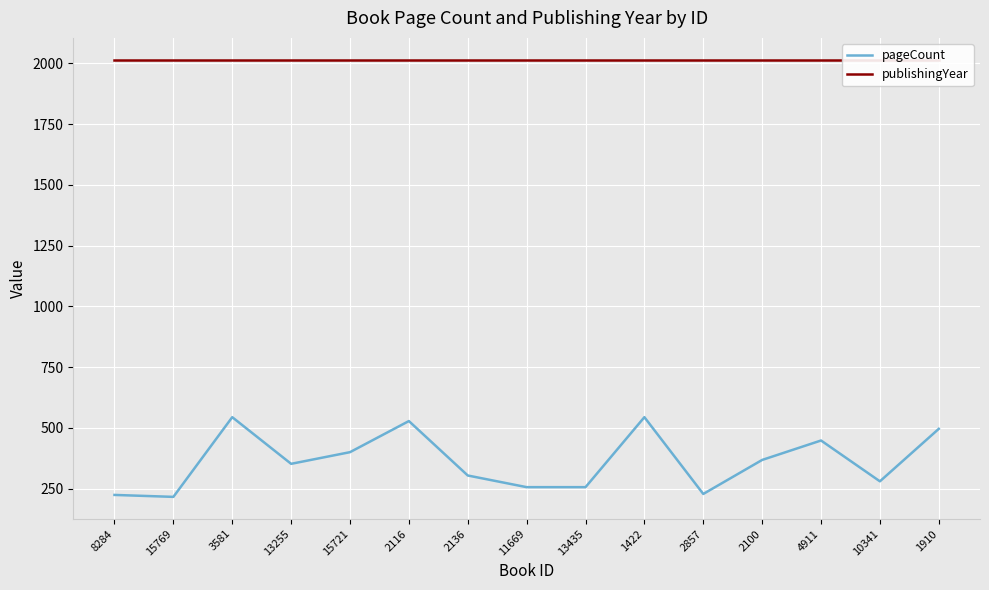

Reading left to right, what are all the values shown in this chart?

pageCount: 224	216	544	352	400	528	304	256	256	544	228	368	448	280	496
publishingYear: 2015	2015	2015	2015	2015	2015	2015	2015	2015	2015	2015	2015	2015	2015	2015